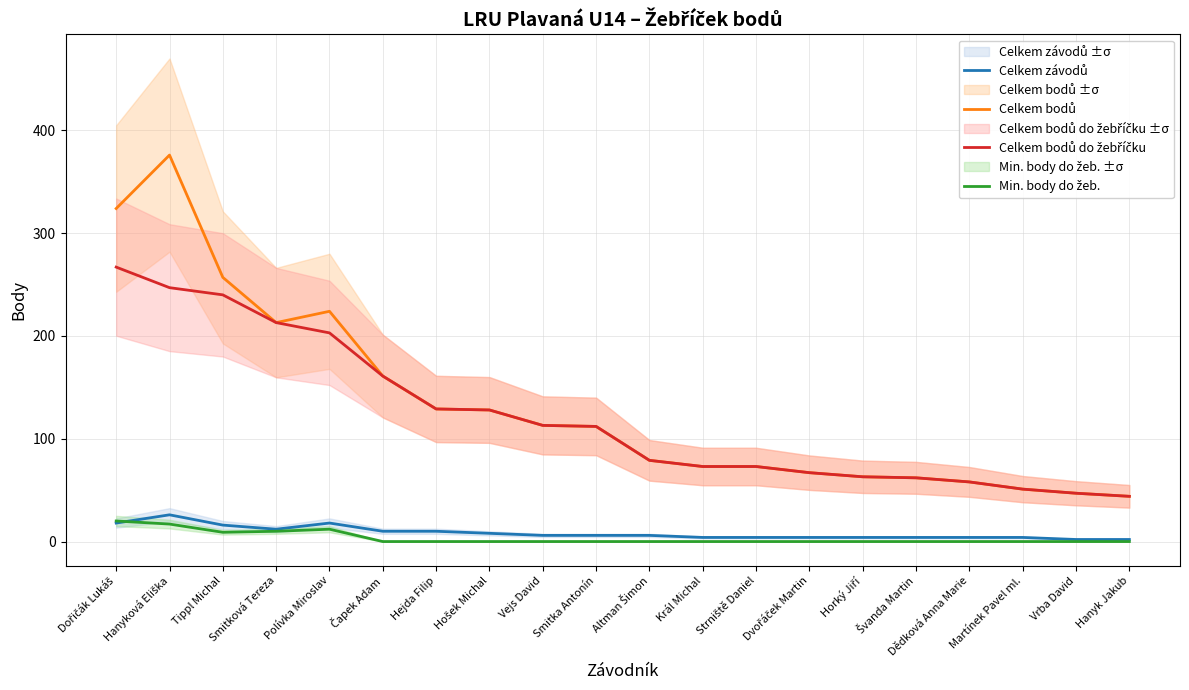

The value of Celkem bodů at Švanda Martin is 34. True or false?

False